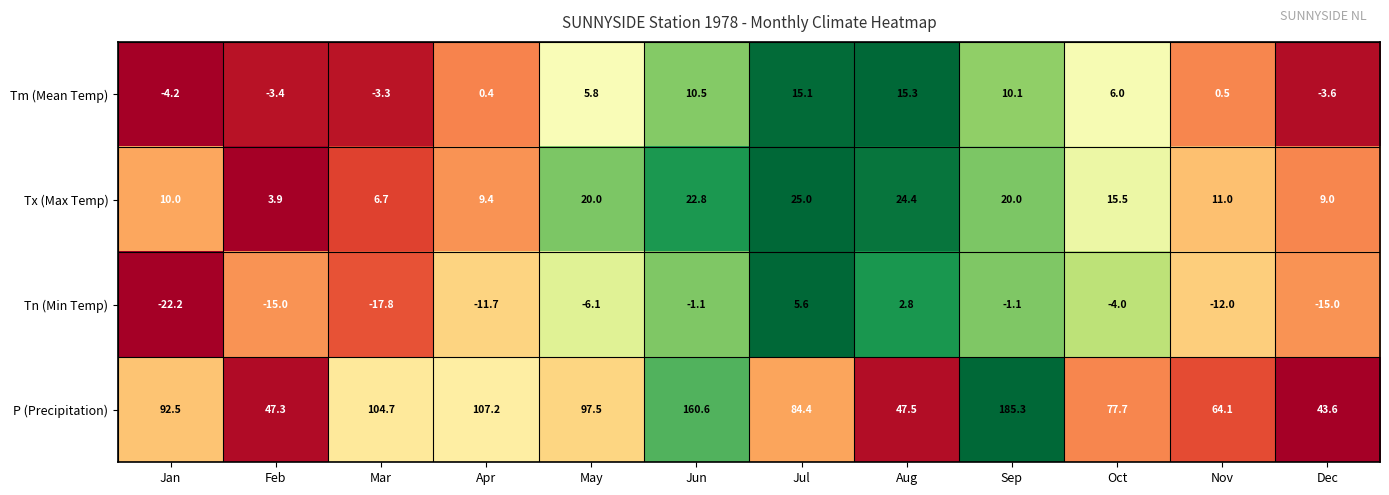

At Jun, list the series in order from smallest to largest.

Tn (Min Temp), Tm (Mean Temp), Tx (Max Temp), P (Precipitation)